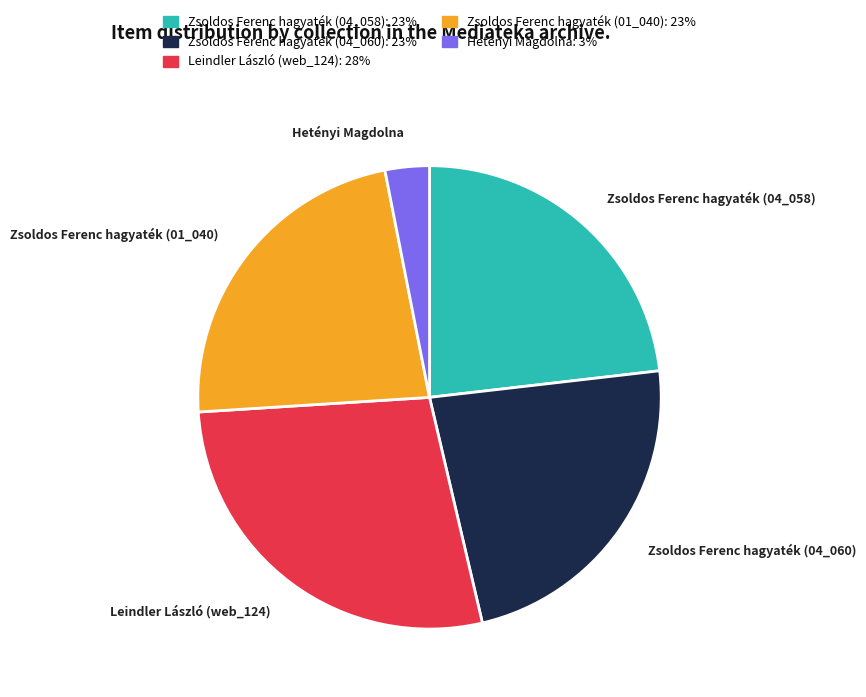

Count the number of slices in the pie.

5